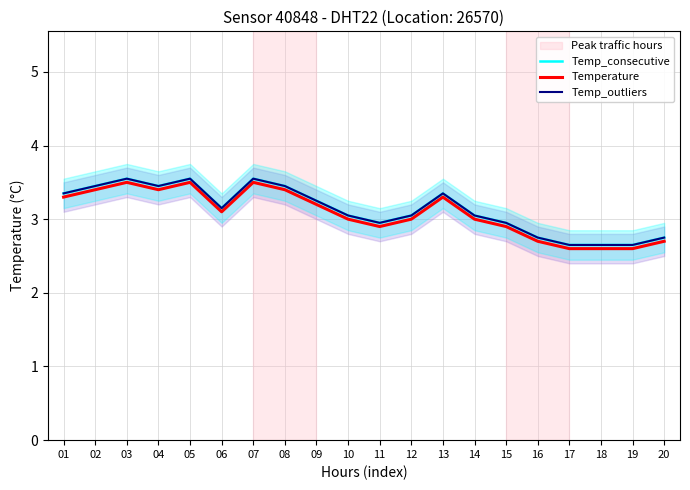

Reading left to right, transcribe all the data shown in this chart.

Temp_consecutive: 01=3.4	02=3.5	03=3.5	04=3.5	05=3.5	06=3.1	07=3.5	08=3.5	09=3.2	10=3.0	11=3.0	12=3.0	13=3.4	14=3.0	15=3.0	16=2.8	17=2.6	18=2.6	19=2.6	20=2.8
Temperature: 01=3.3	02=3.4	03=3.5	04=3.4	05=3.5	06=3.1	07=3.5	08=3.4	09=3.2	10=3.0	11=2.9	12=3.0	13=3.3	14=3.0	15=2.9	16=2.7	17=2.6	18=2.6	19=2.6	20=2.7
Temp_outliers: 01=3.4	02=3.5	03=3.5	04=3.5	05=3.5	06=3.1	07=3.5	08=3.5	09=3.2	10=3.0	11=3.0	12=3.0	13=3.4	14=3.0	15=3.0	16=2.8	17=2.6	18=2.6	19=2.6	20=2.8